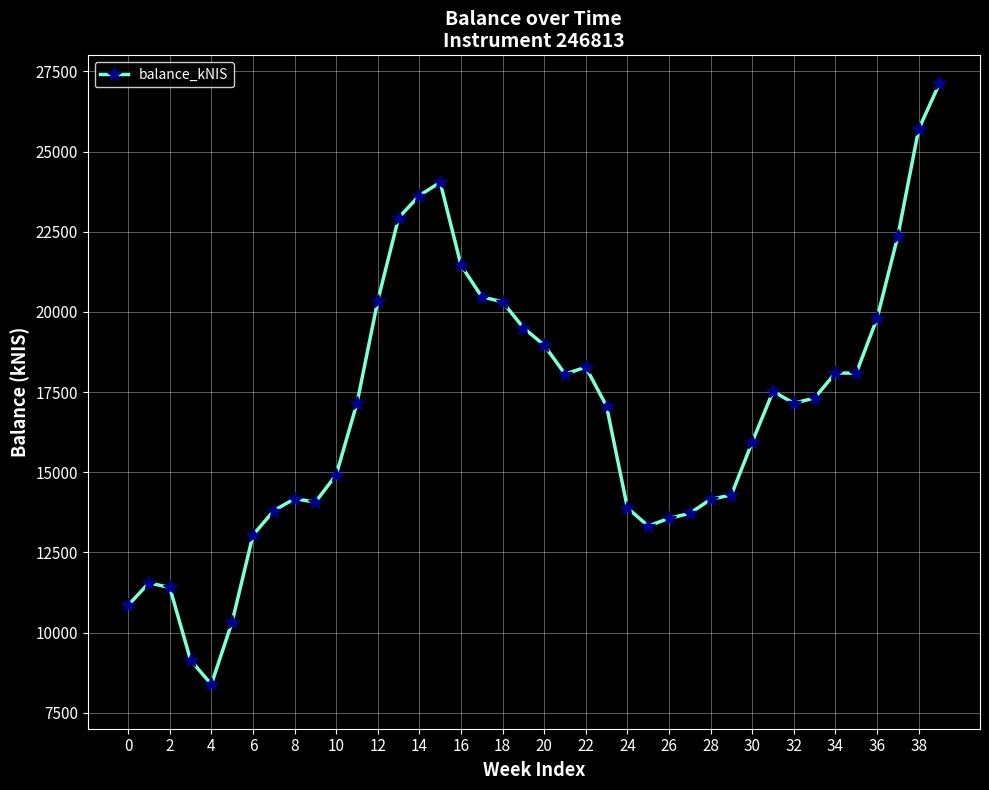

What is the sum of all values?

675867.3